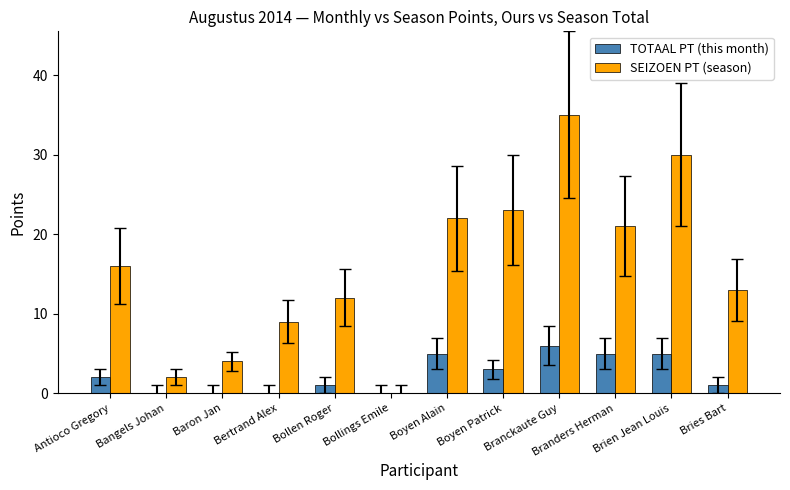

Are the bars horizontal?

No